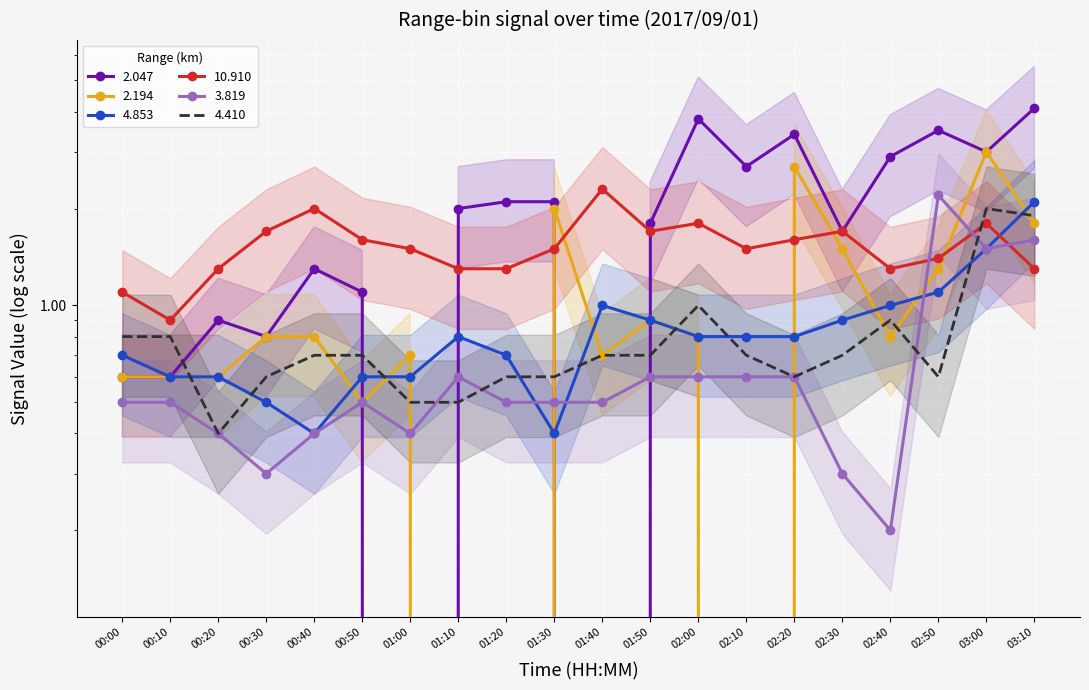

What is the value of the 4.410 point at the 19th from the left?

2.0